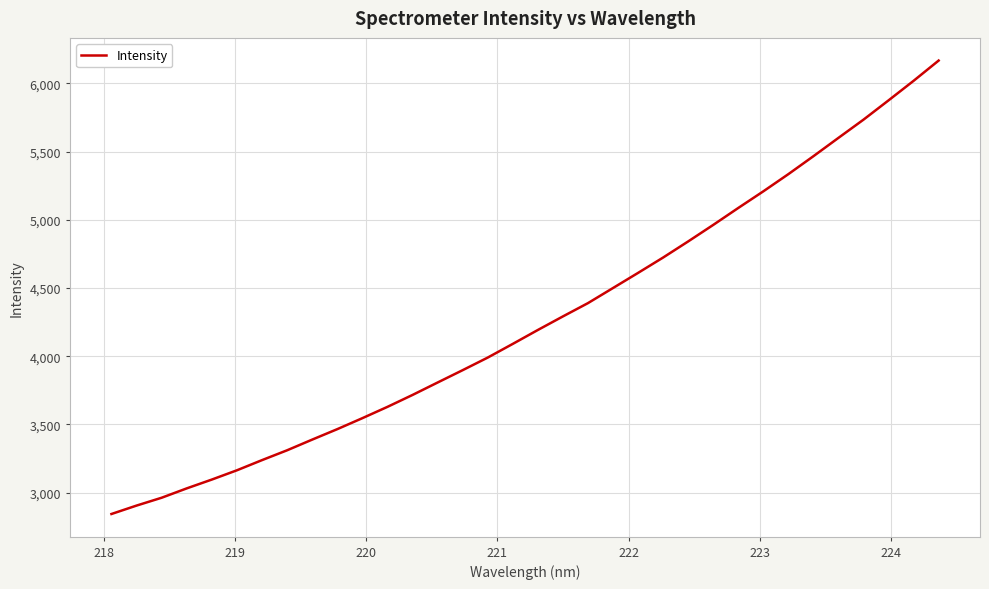

What is the smallest value displayed?

2843.5